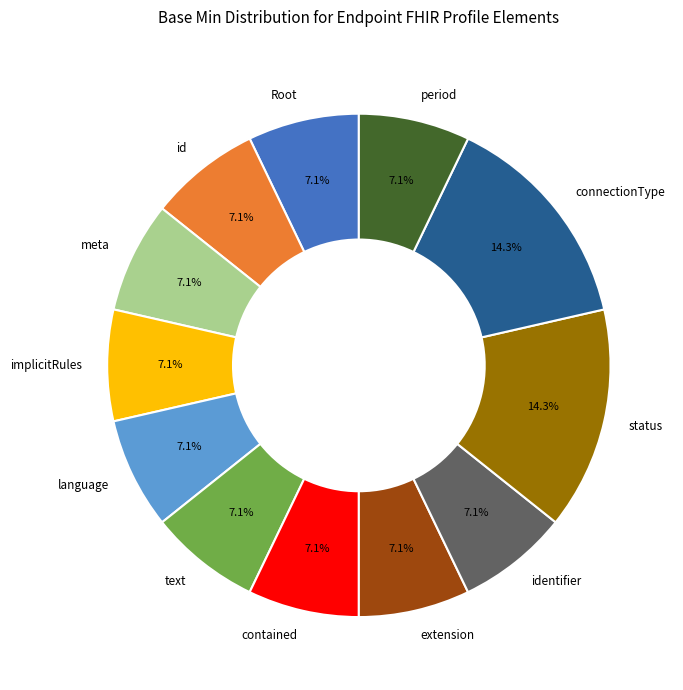

Does text represent more than half of the total?

No